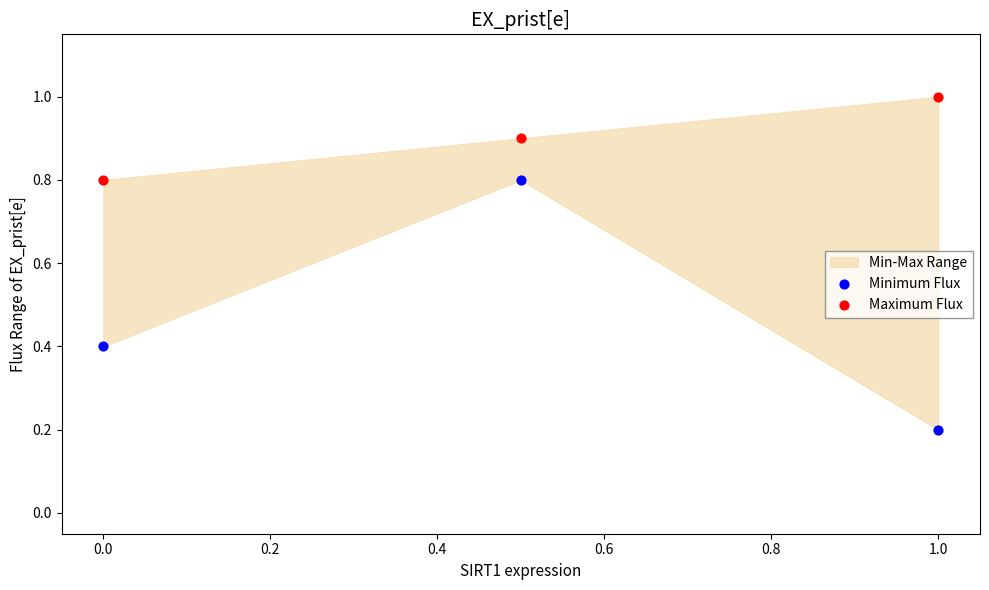

Which series contains the lowest Y value?

Minimum Flux